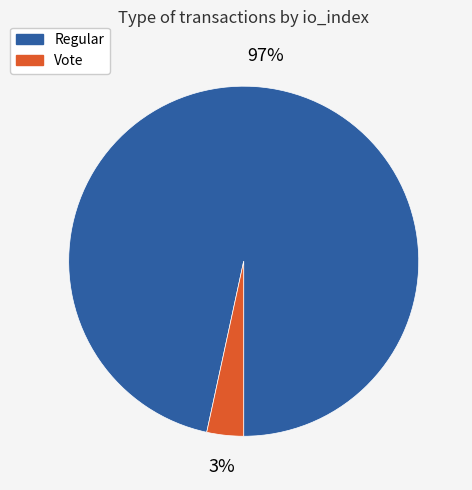

Does Vote account for over 50% of the chart?

No